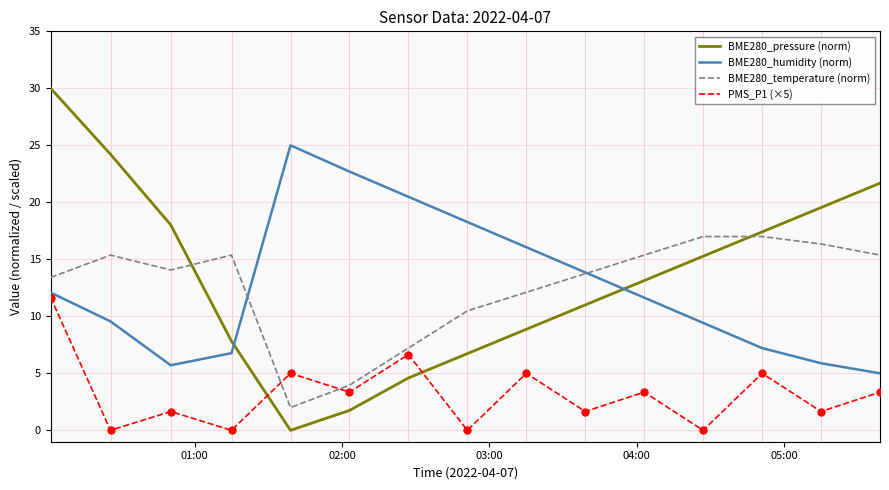

List the series in order of their peak value, highest first.

BME280_pressure (norm), BME280_humidity (norm), BME280_temperature (norm), PMS_P1 (×5)